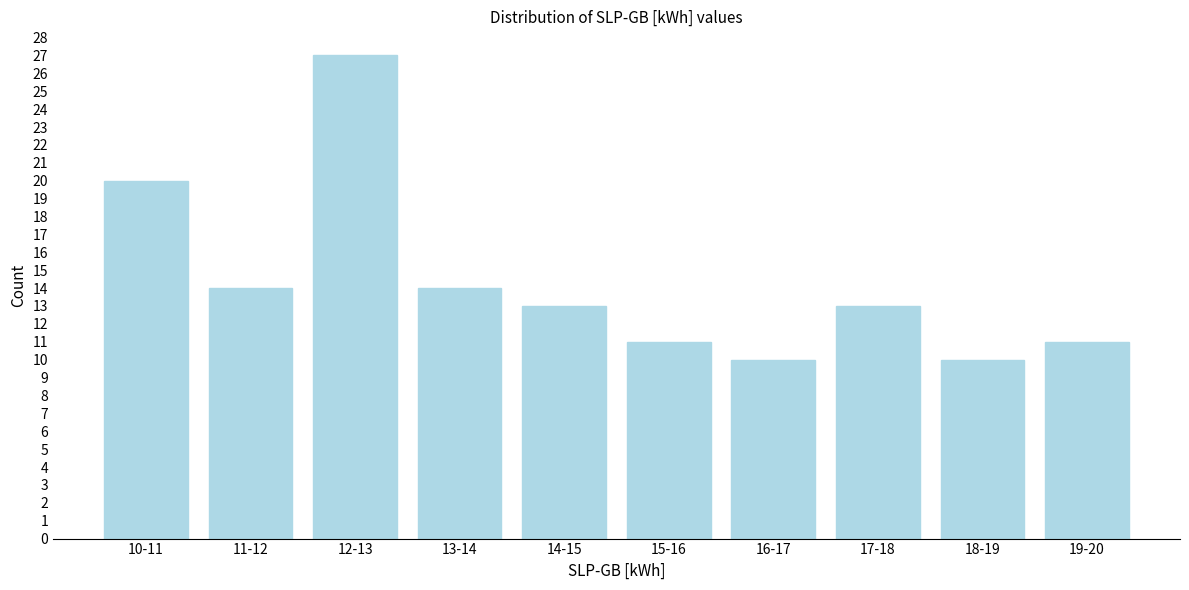

Reading left to right, extract all data points from this chart.

10-11=20	11-12=14	12-13=27	13-14=14	14-15=13	15-16=11	16-17=10	17-18=13	18-19=10	19-20=11